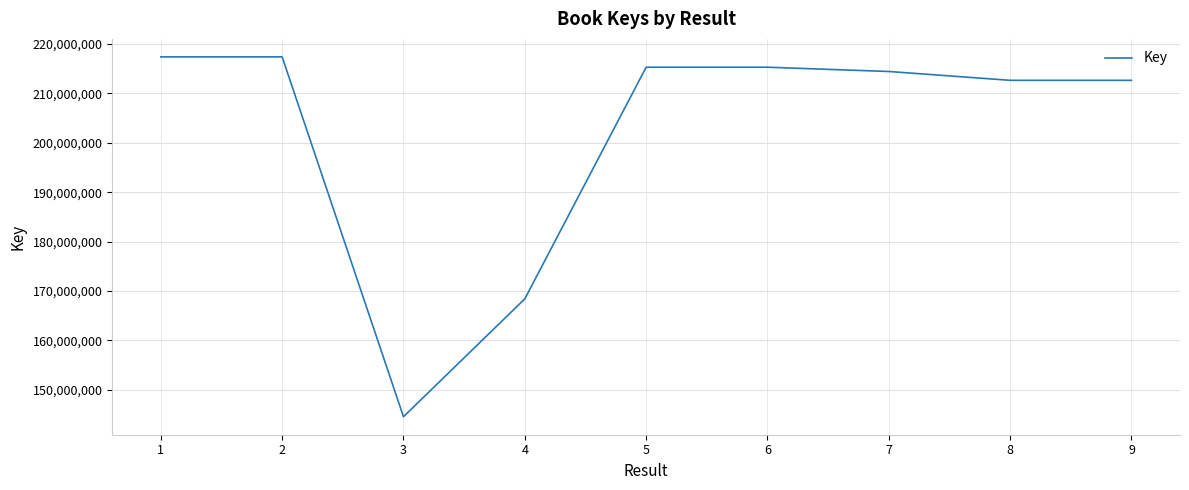

Is this an area chart (filled region under the line)?

No